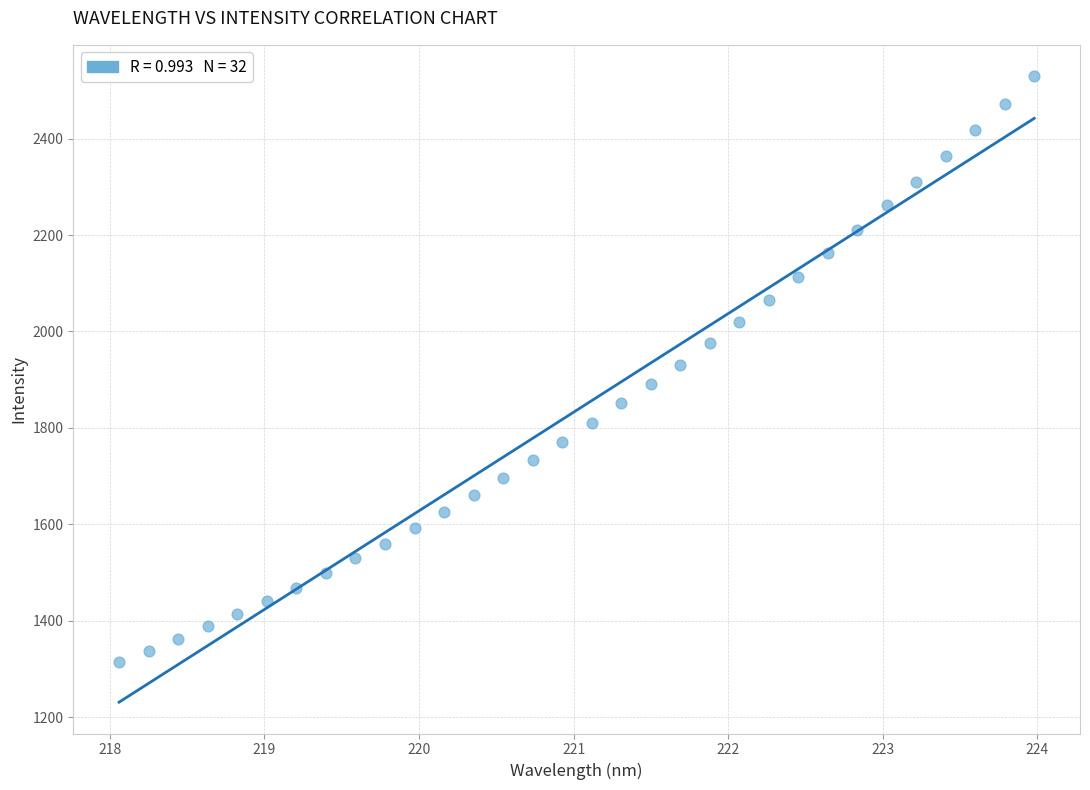

What is the range of Y values (max minus min)?

1216.2